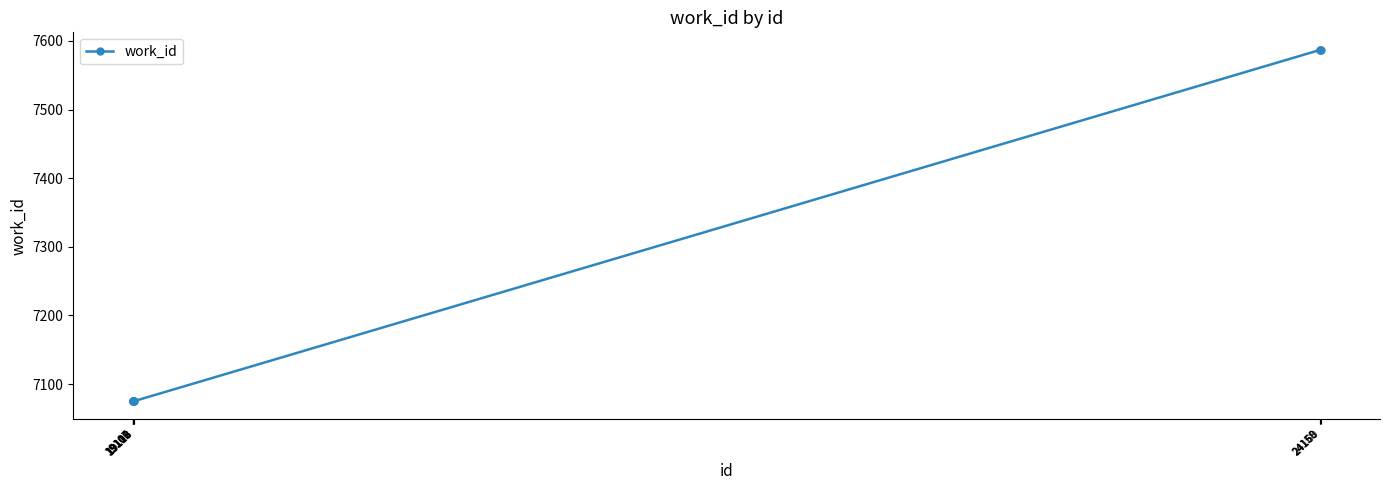

What is the change in value from 19108 to 24160?

+512